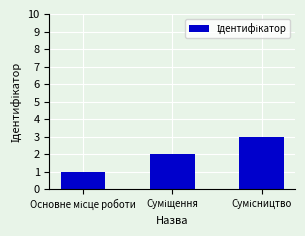

What is the maximum value shown in the chart?

3